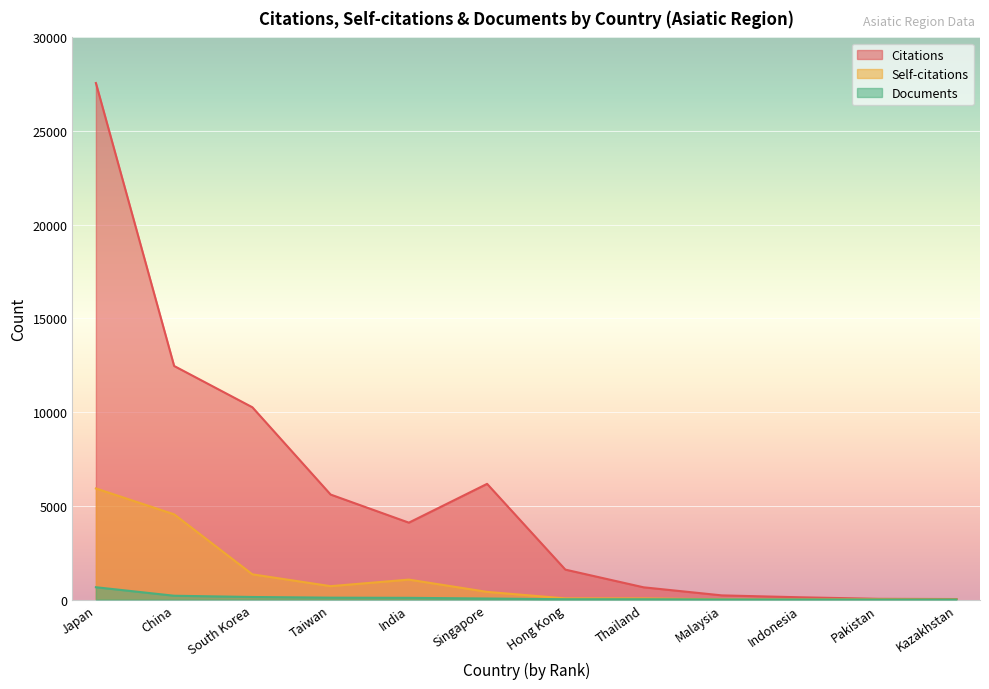

What is the value of the Documents point at the 7th from the left?

17